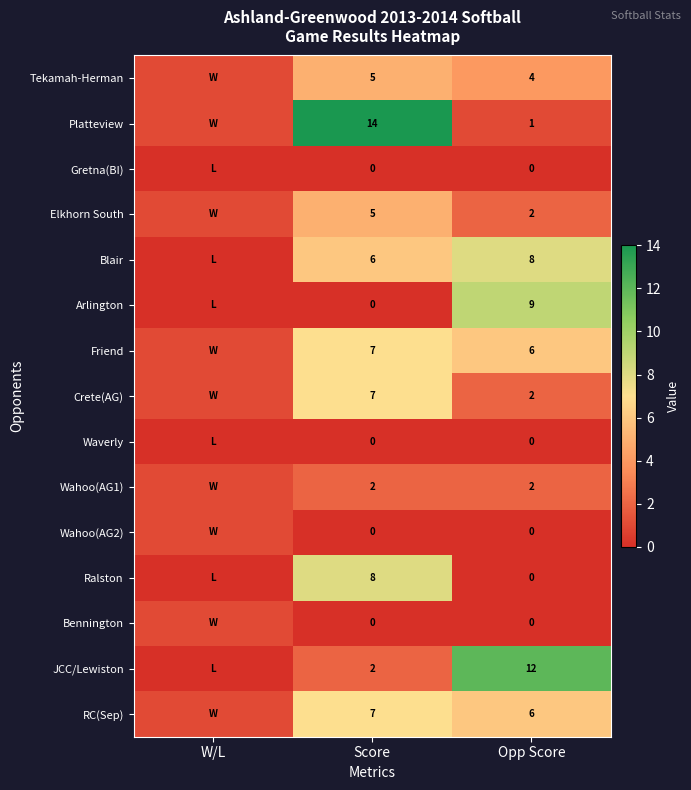

What is the sum of the Tekamah-Herman values at Opp Score and Score?

9